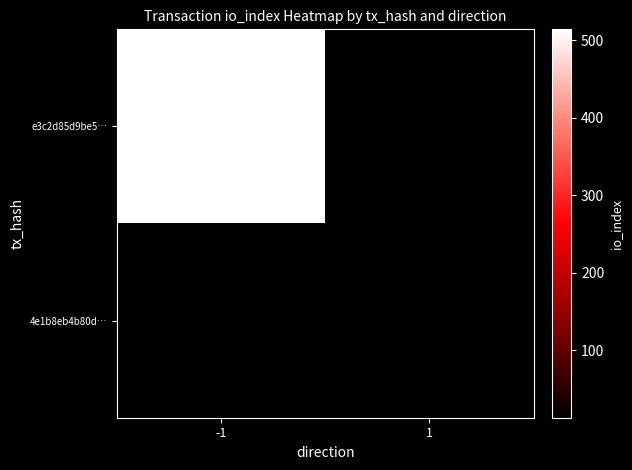

Is the value of 4e1b8eb4b80d… at -1 greater than the value of e3c2d85d9be5… at -1?

No